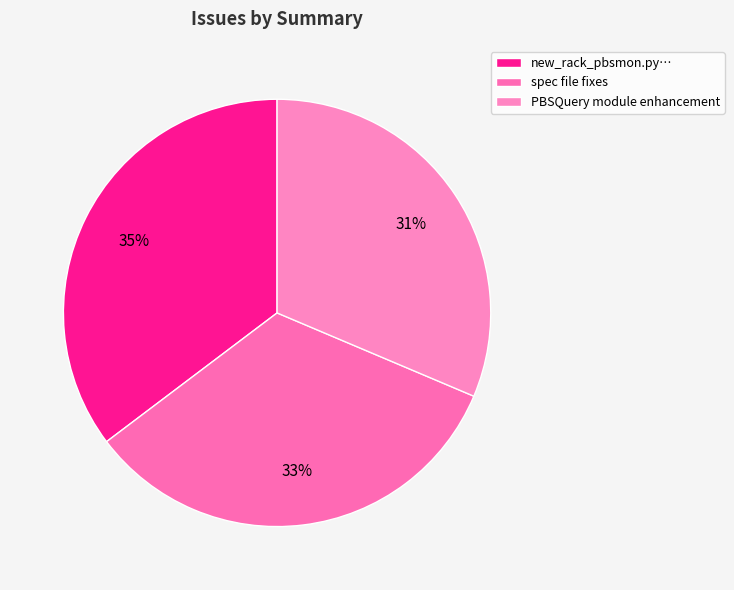

Which category has the biggest portion of the pie?

new_rack_pbsmon.py…